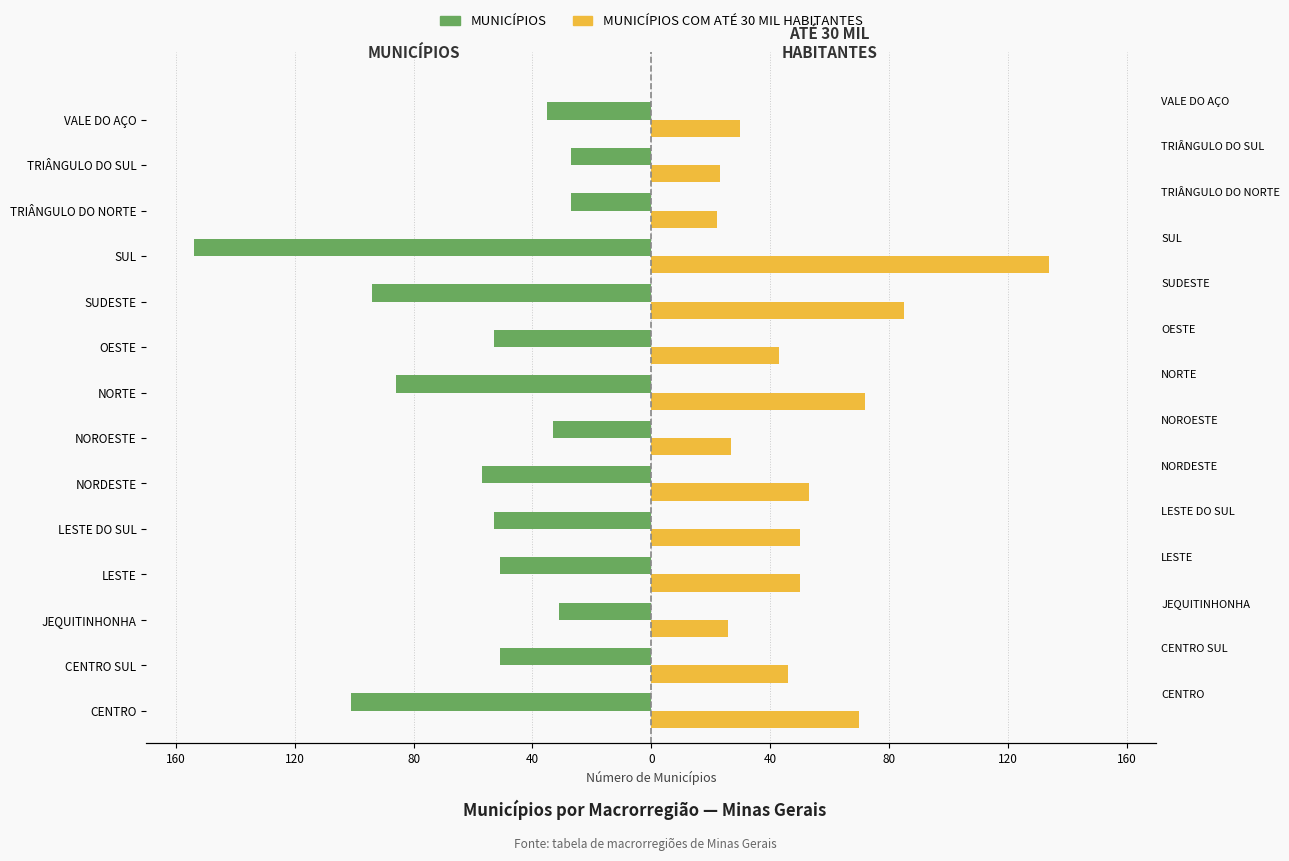

The value of MUNICÍPIOS at CENTRO is -101. True or false?

True